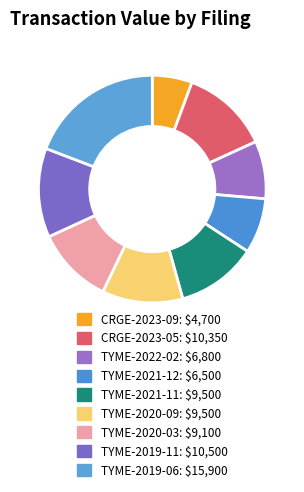

True or false: TYME-2019-11 accounts for 13% of the total.

True